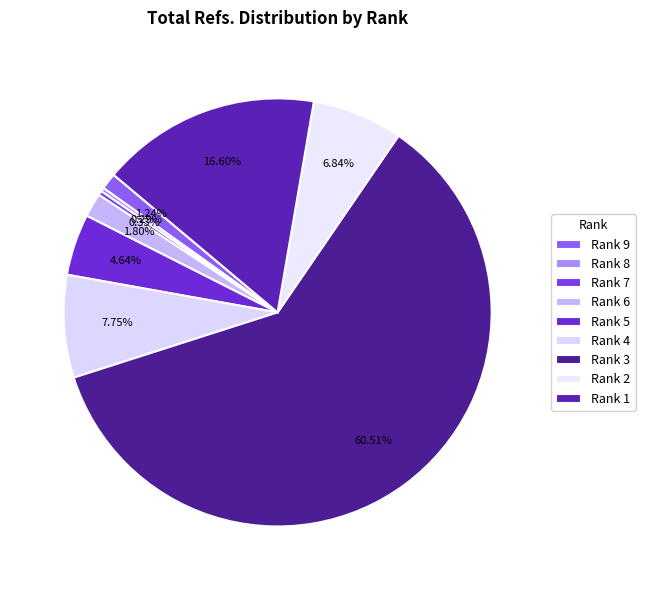

Count the number of slices in the pie.

9